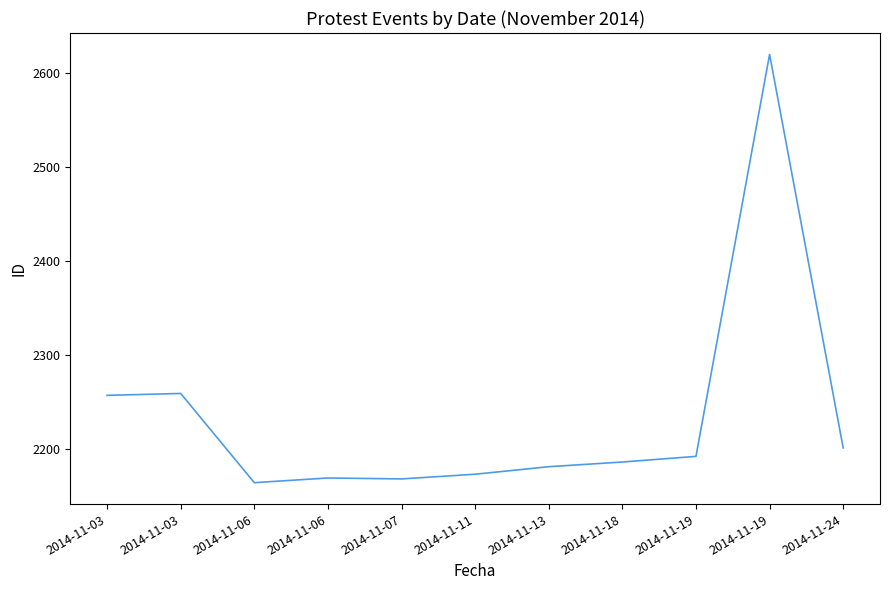

How many lines are shown in the chart?

1